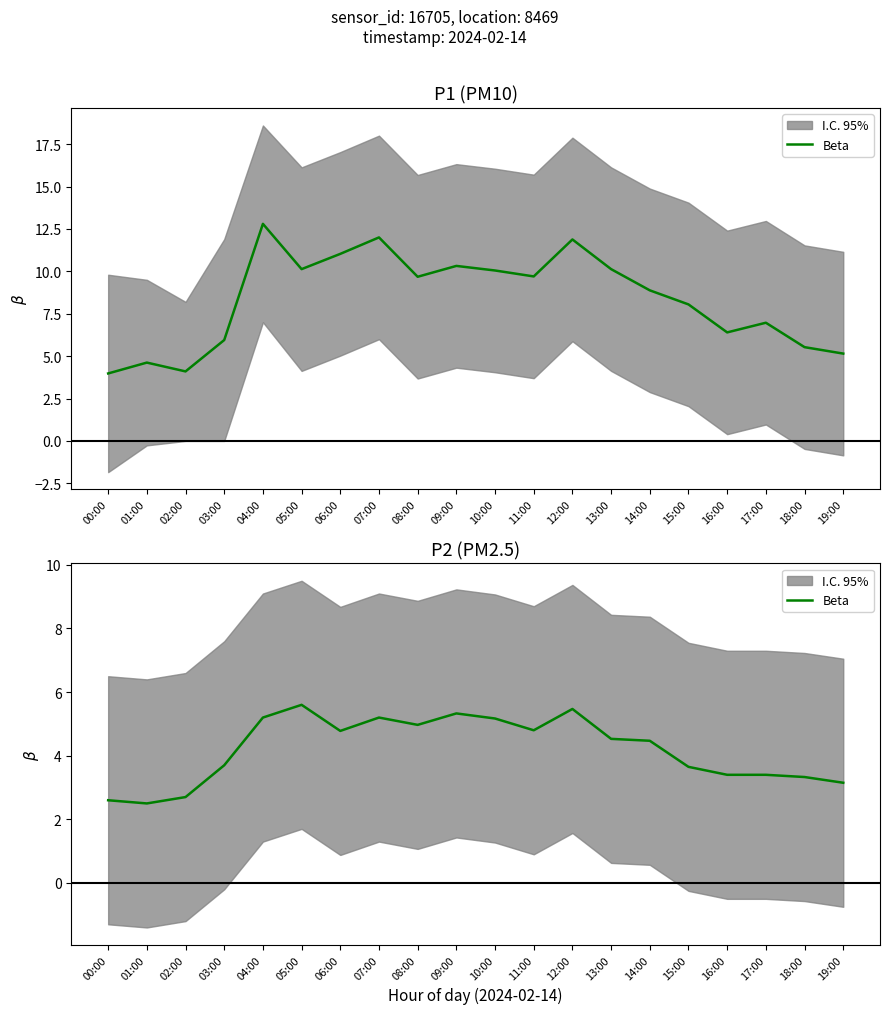

What is the difference between the maximum and minimum values?

3.1